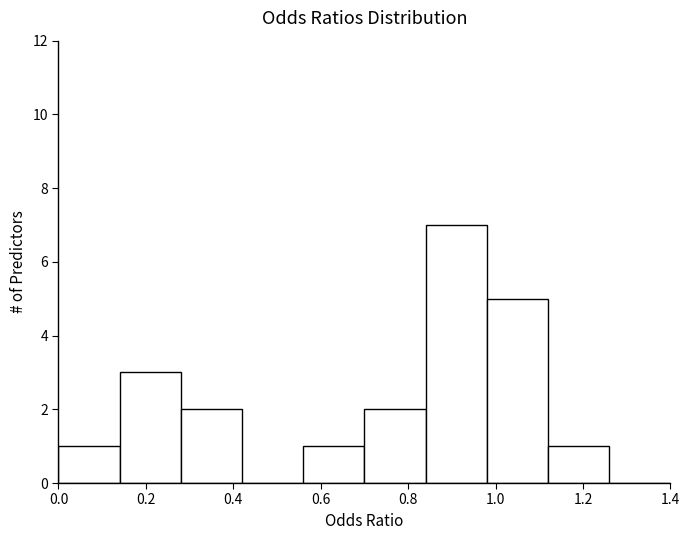

Reading left to right, list every bar in this chart as the range it spans on the x-axis followed by its height. The values are not printed on the chart, so give them approximately, as read against the axis.

0.00 to 0.14: 1
0.14 to 0.28: 3
0.28 to 0.42: 2
0.42 to 0.56: 0
0.56 to 0.70: 1
0.70 to 0.84: 2
0.84 to 0.98: 7
0.98 to 1.12: 5
1.12 to 1.26: 1
1.26 to 1.40: 0